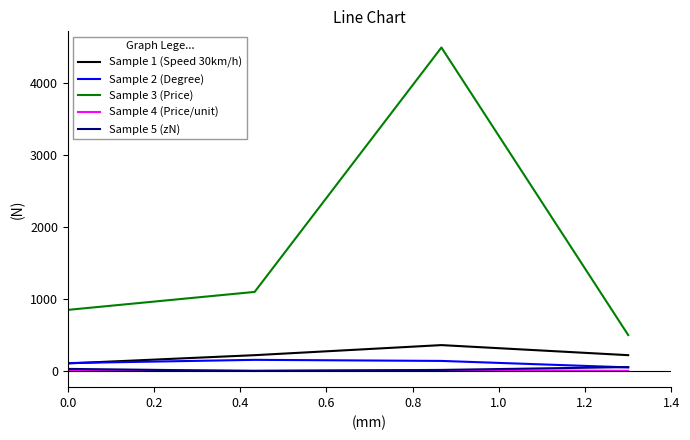

What is the lowest value of the Sample 1 (Speed 30km/h) series?

105.0